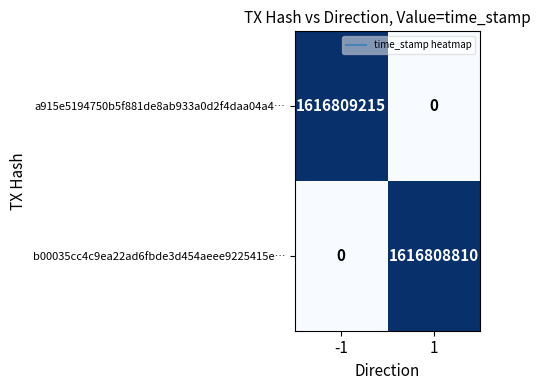

At which category does the chart reach its peak across all series?

-1